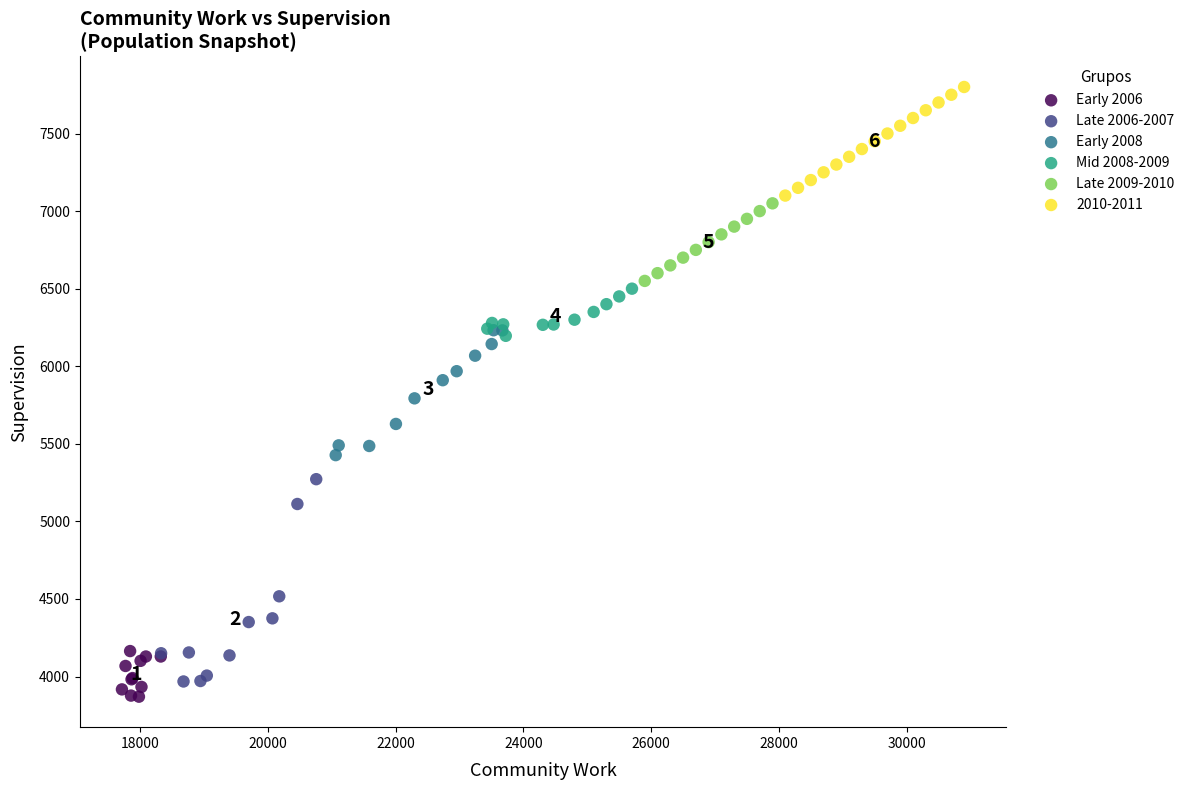

Which series contains the highest Y value?

2010-2011